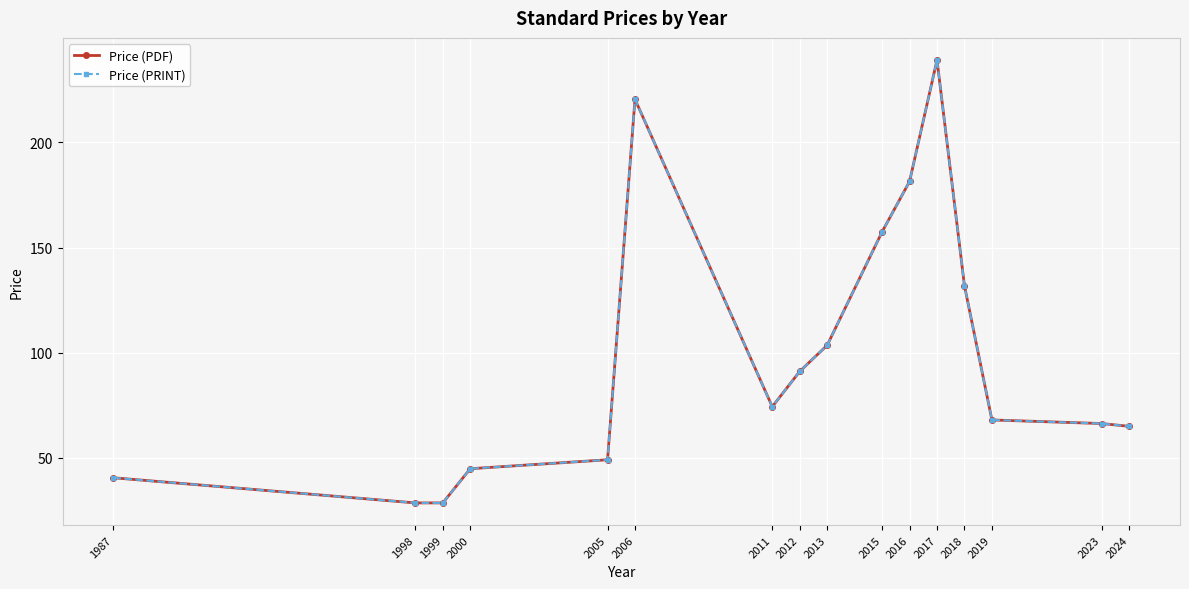

Reading left to right, list all the values displayed in this chart.

Price (PDF): 1987=40.6	1998=28.6	1999=28.6	2000=44.9	2005=49.1	2006=220.5	2011=74.3	2012=91.1	2013=103.6	2015=157.5	2016=181.4	2017=239.1	2018=131.8	2019=68.0	2023=66.3	2024=65.0
Price (PRINT): 1987=40.6	1998=28.6	1999=28.6	2000=44.9	2005=49.1	2006=220.5	2011=74.3	2012=91.1	2013=103.6	2015=157.5	2016=181.4	2017=239.1	2018=131.8	2019=68.0	2023=66.3	2024=65.0